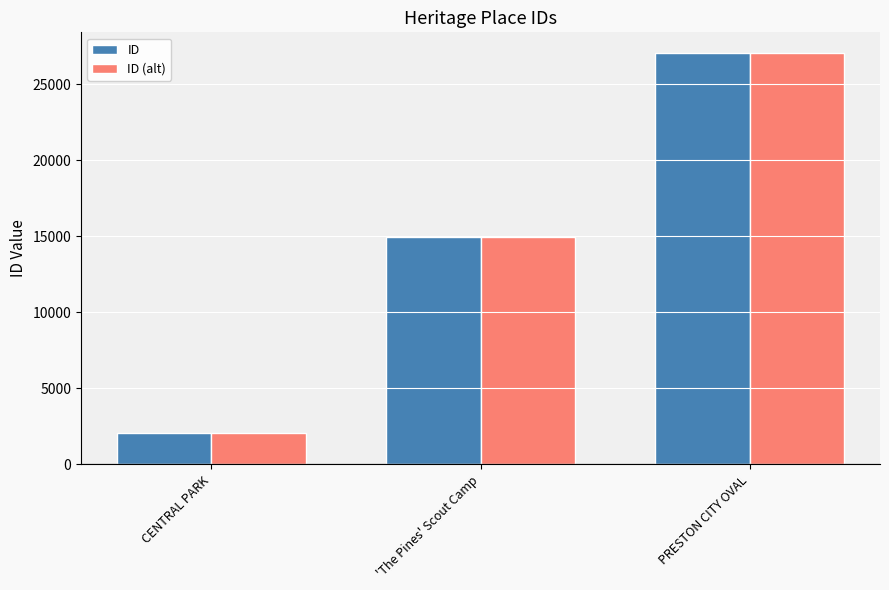

List the labels in order of ID value, largest first.

PRESTON CITY OVAL, 'The Pines' Scout Camp, CENTRAL PARK